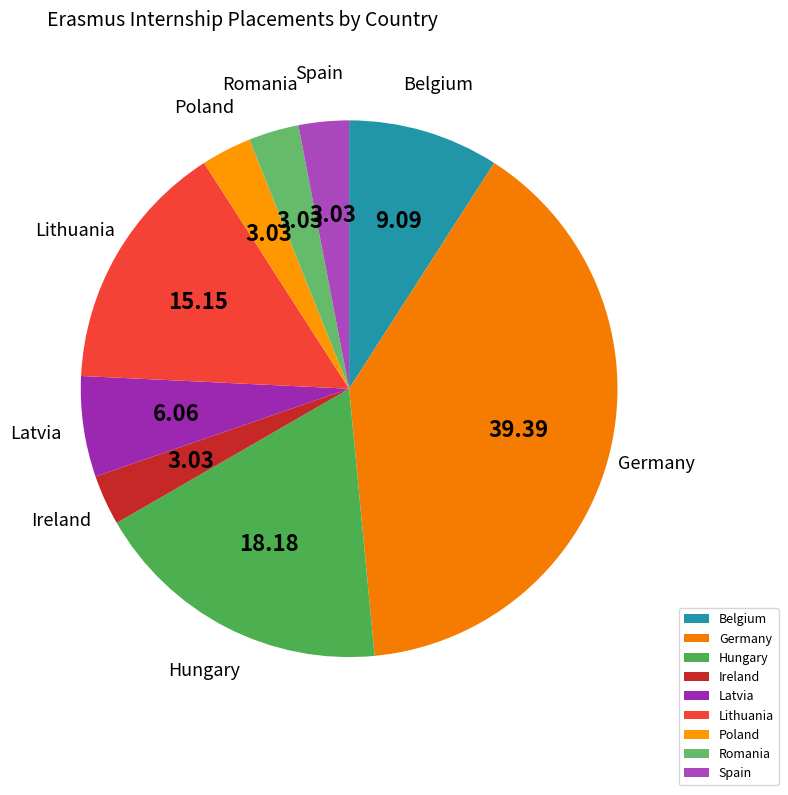

How many slices are in this pie chart?

9